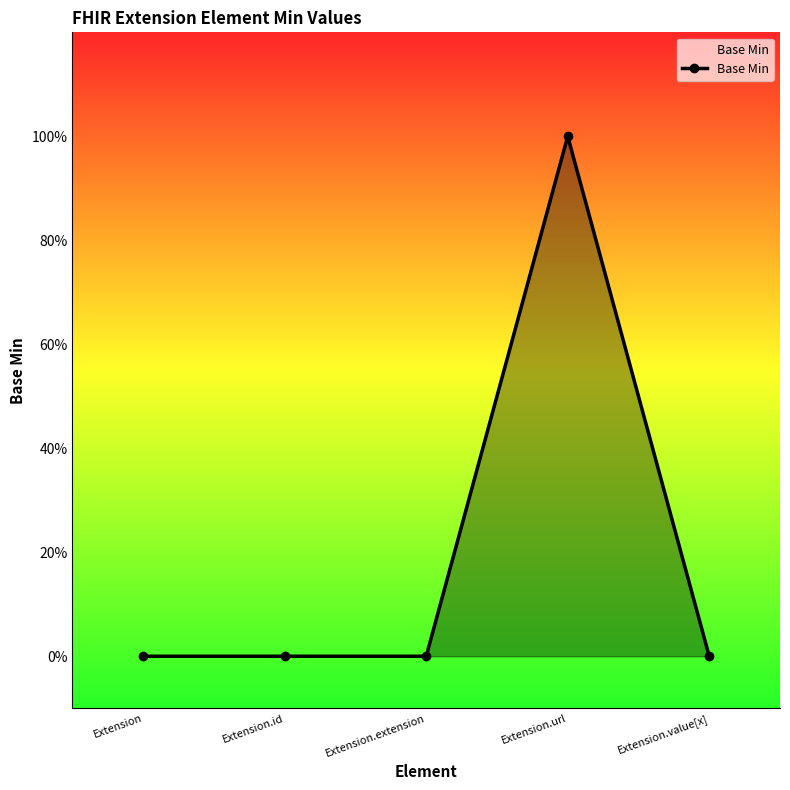

Does the chart display data point markers on the line(s)?

Yes